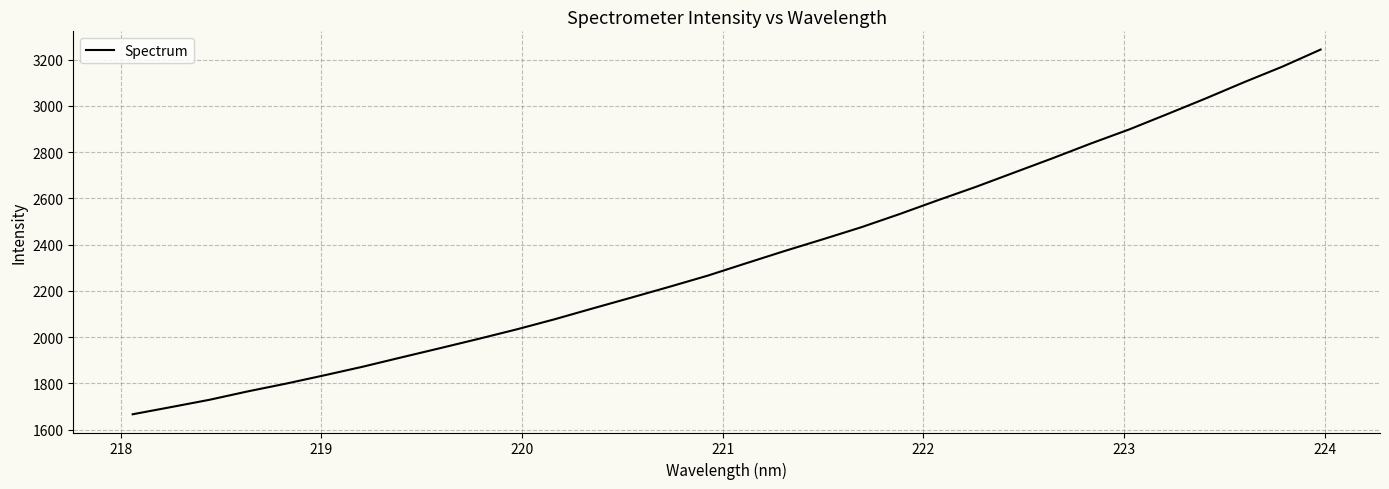

What is the smallest value displayed?

1666.7